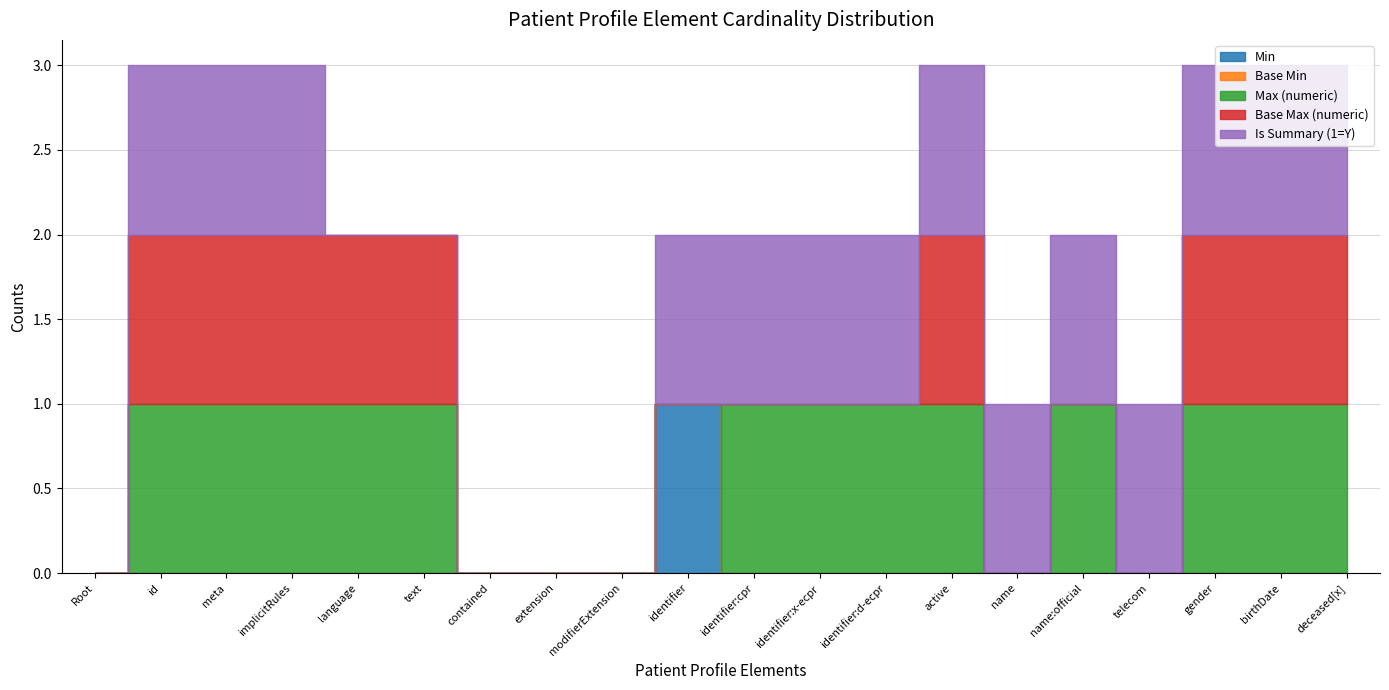

How many interior local peaks does the Max (numeric) series have?

1